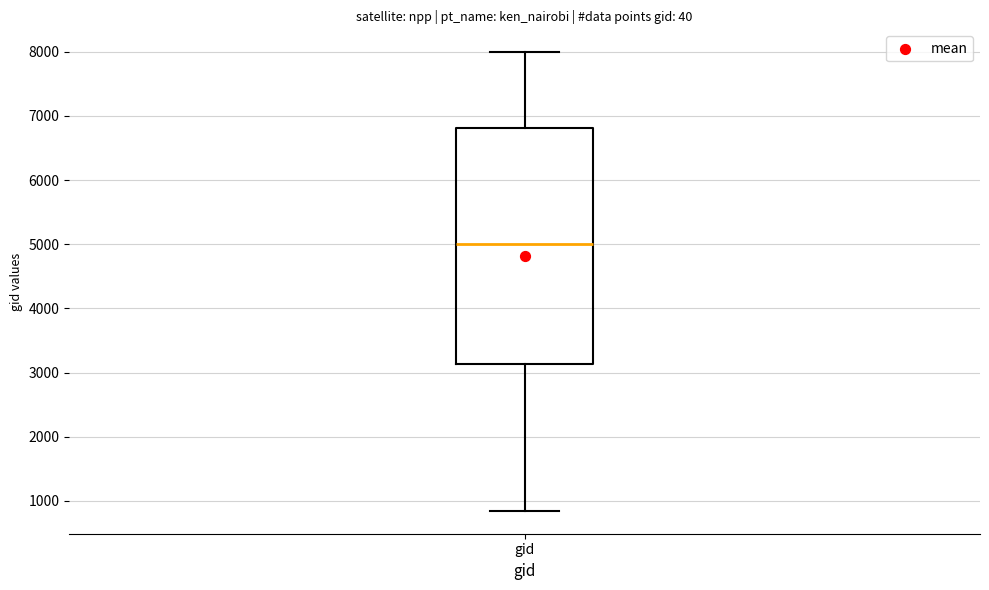

Transcribe this box plot: give where the median line is, the range the box spans, and where the two whiskers end, as read against the y-axis. The values are not printed on the chart, so give them approximately, as read against the axis.

median 5000, box 3100 to 6800, whiskers 800 to 8000